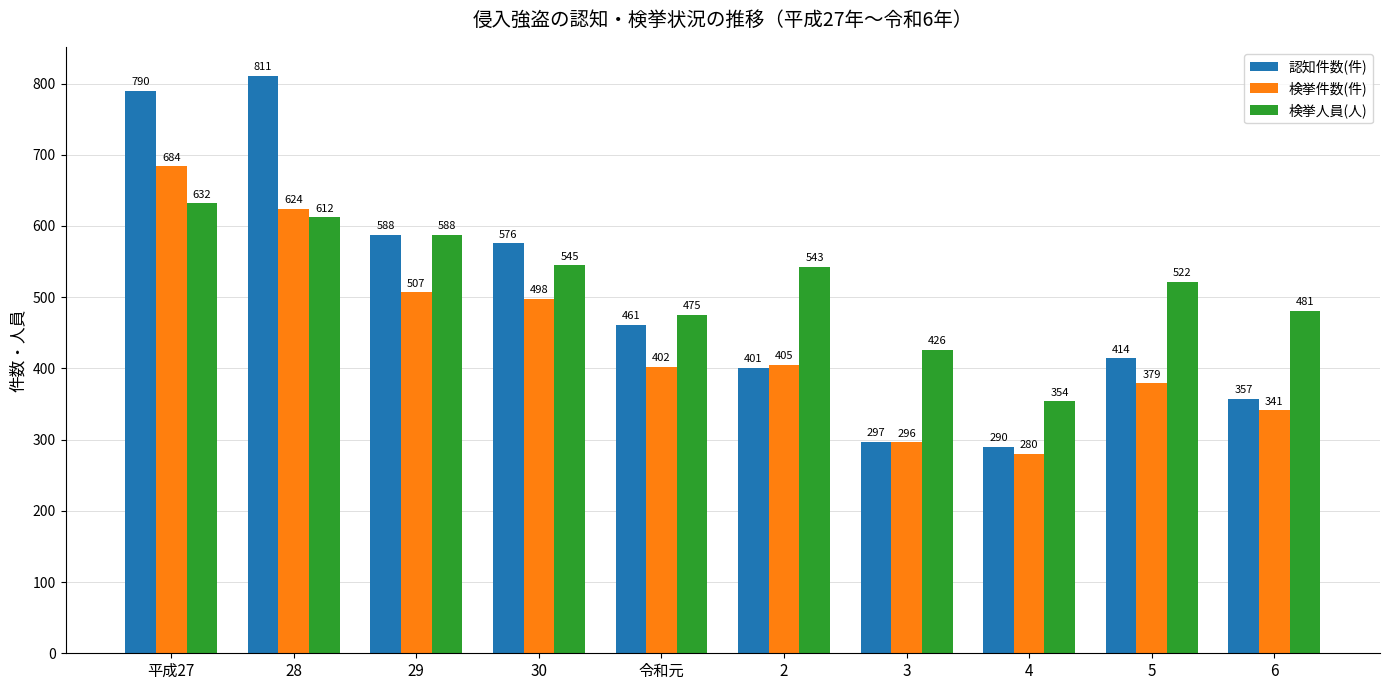

Where does the 認知件数(件) series first go above 461?

平成27